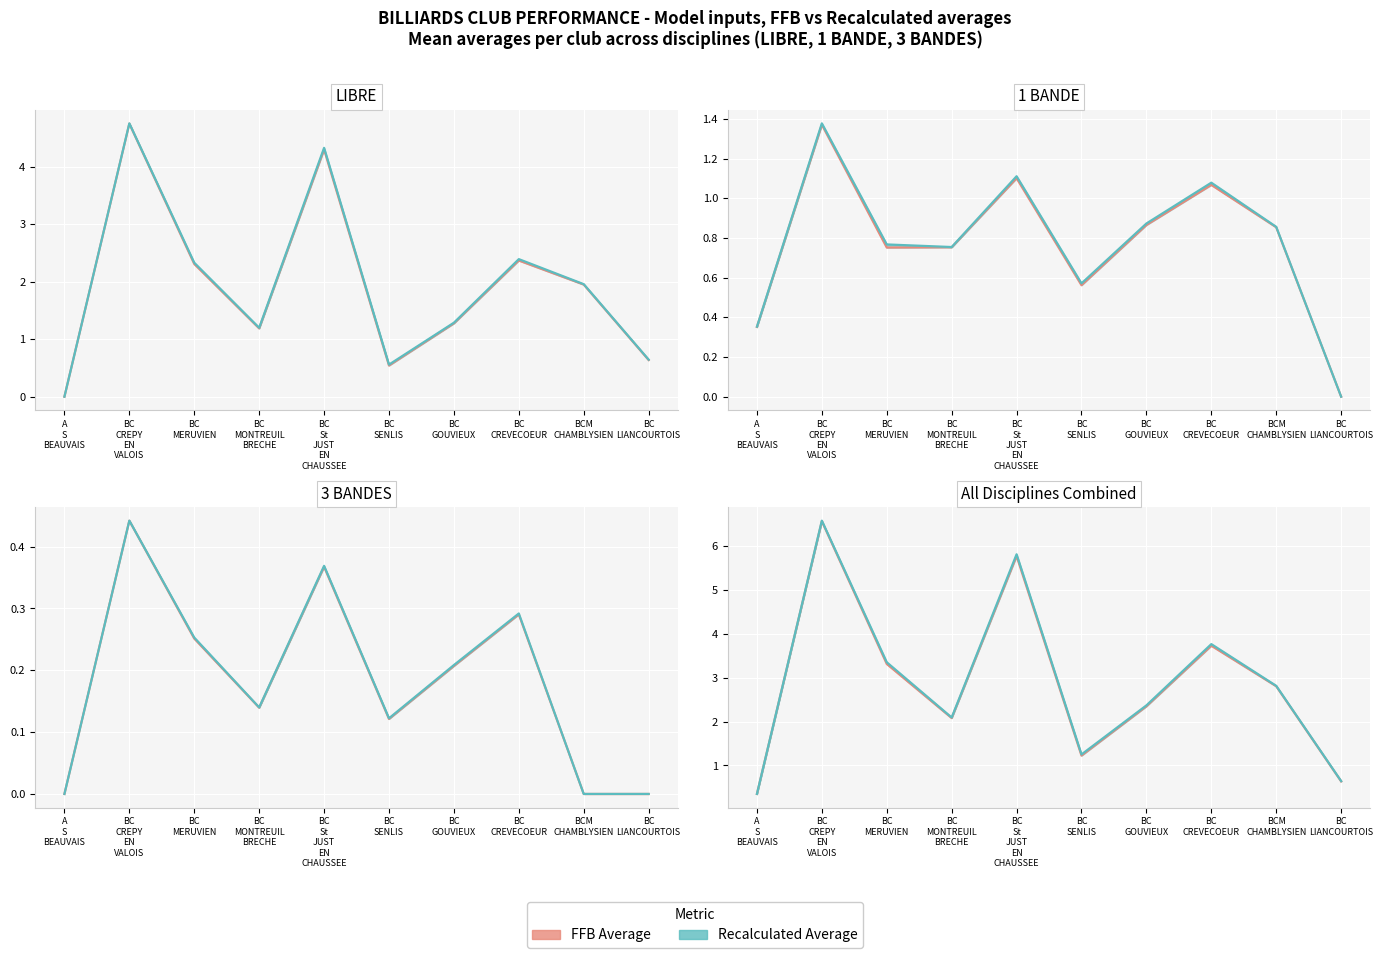

Reading left to right, transcribe all the data shown in this chart.

FFB Average: 0.4	6.6	3.3	2.1	5.8	1.2	2.3	3.7	2.8	0.6
Recalculated Average: 0.4	6.6	3.4	2.1	5.8	1.3	2.4	3.8	2.8	0.6